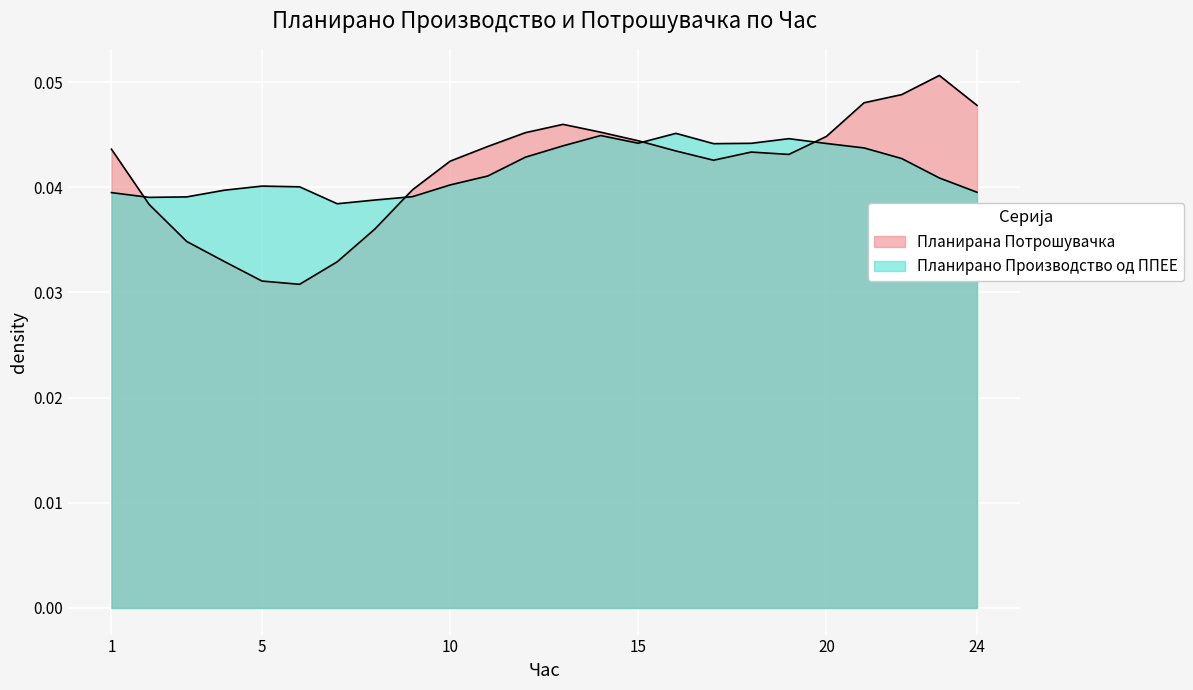

How many intersections are there between Планирано Производство од ППЕЕ and Планирана Потрошувачка?

4